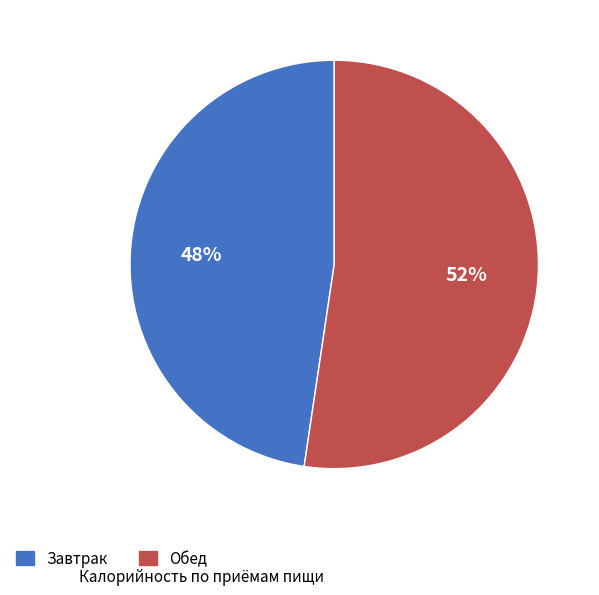

Rank the categories by value from lowest to highest.

Завтрак, Обед